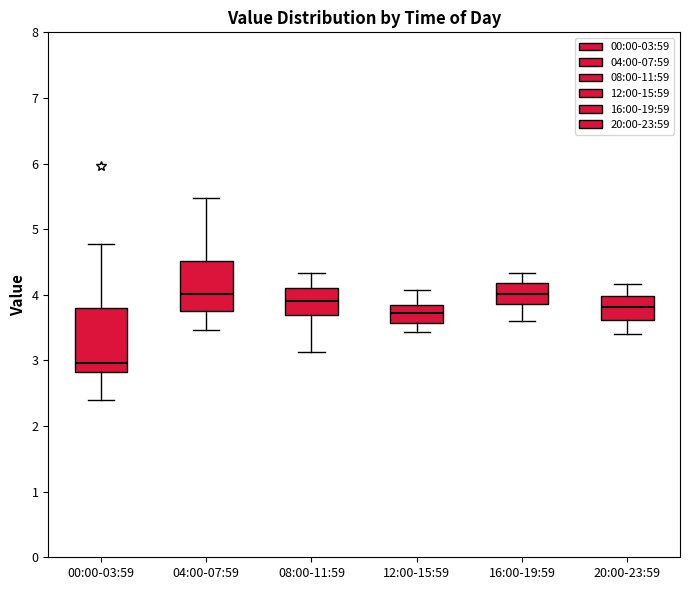

Where does the median line of the box for 12:00-15:59 sit on the y-axis? The values are not printed on the chart, so give them approximately, as read against the axis.

3.7